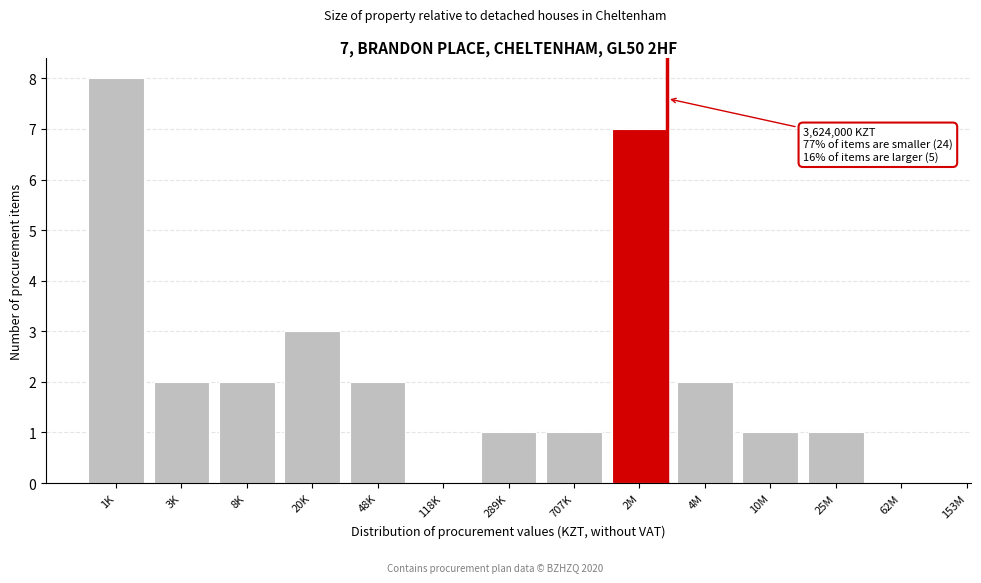

Reading left to right, transcribe all the data shown in this chart.

1K=8	3K=2	8K=2	20K=3	48K=2	118K=0	289K=1	707K=1	2M=7	4M=2	10M=1	25M=1	62M=0